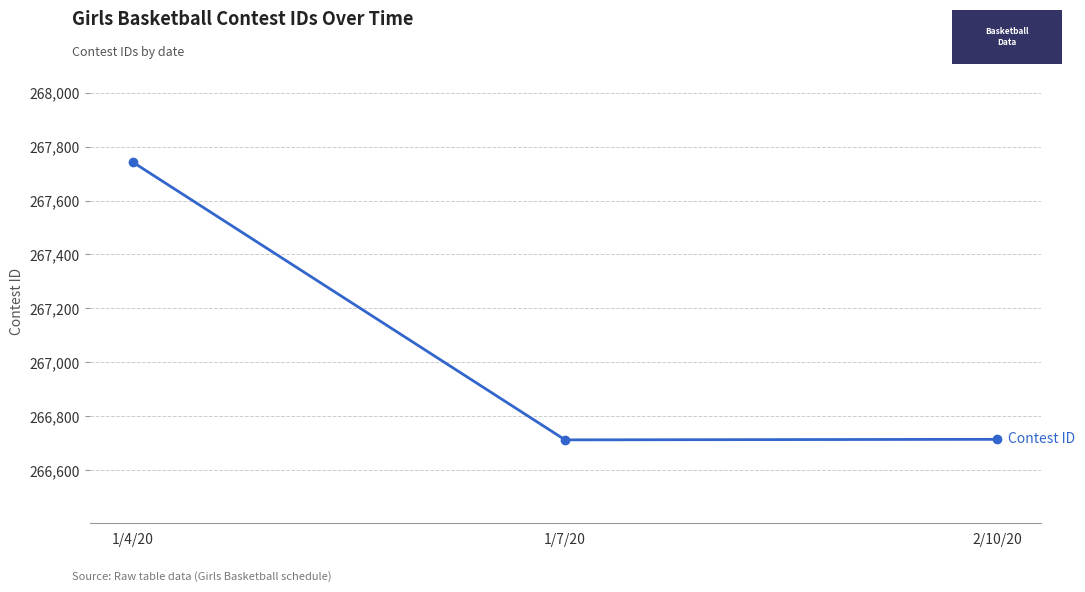

True or false: the data shows 121973 at 2/10/20.

False